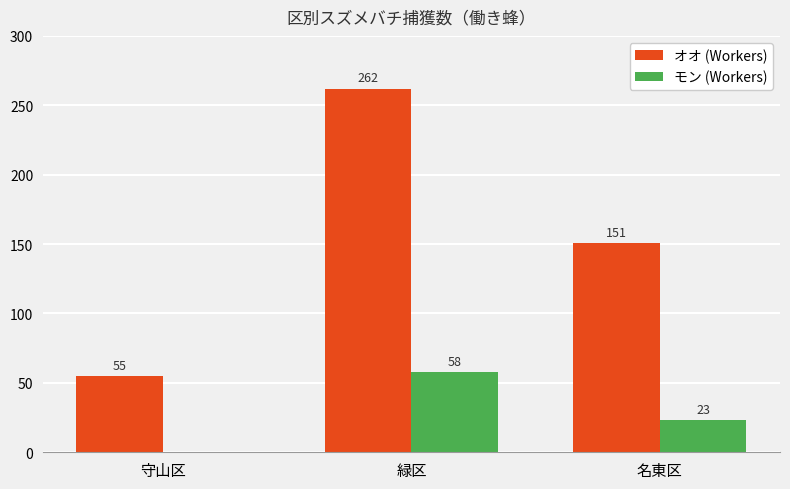

Where does the オオ (Workers) series first go above 151?

緑区